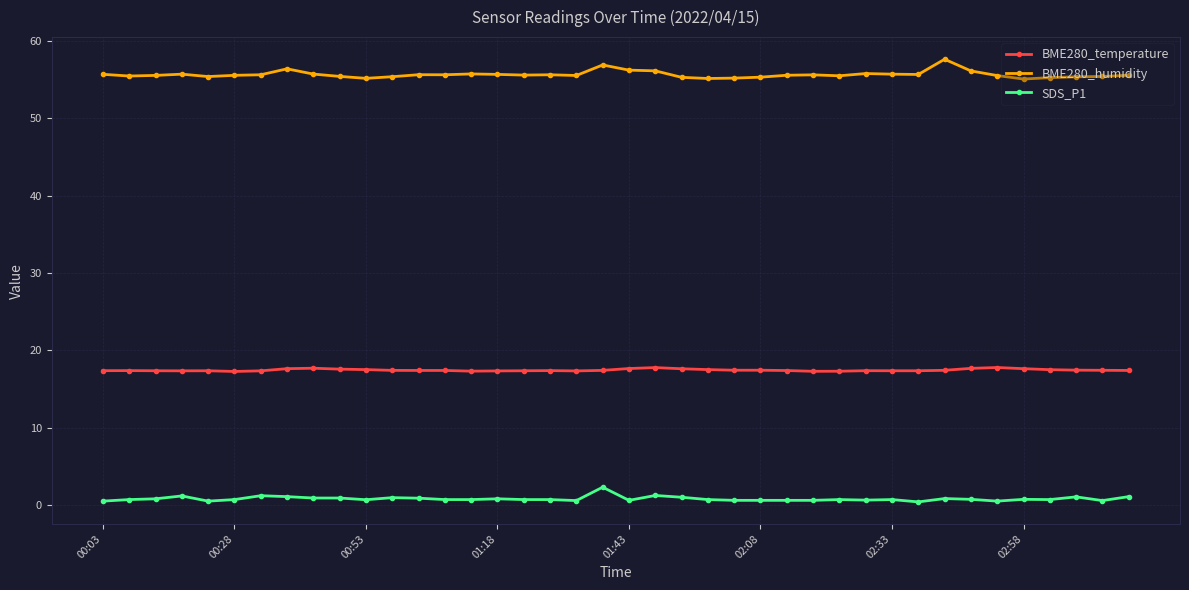

What is the value of the BME280_humidity point at the 10th from the left?

55.4